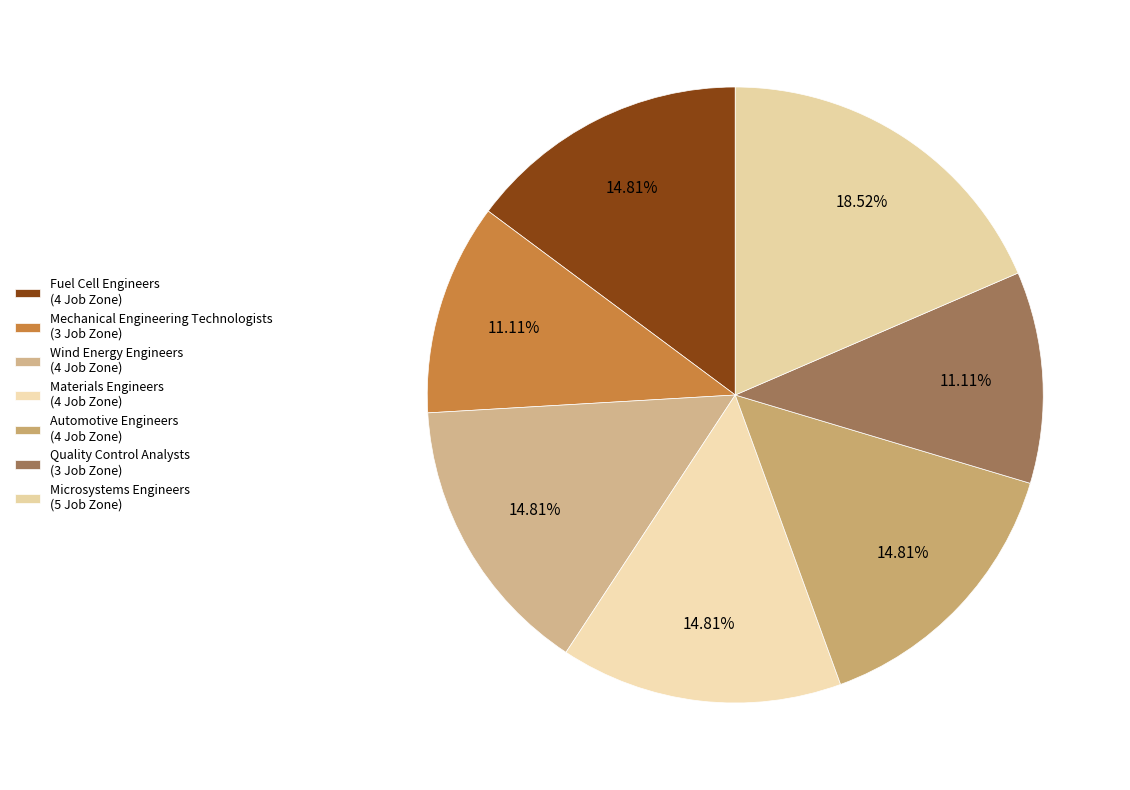

What portion of the pie excludes Microsystems Engineers?

81.5%